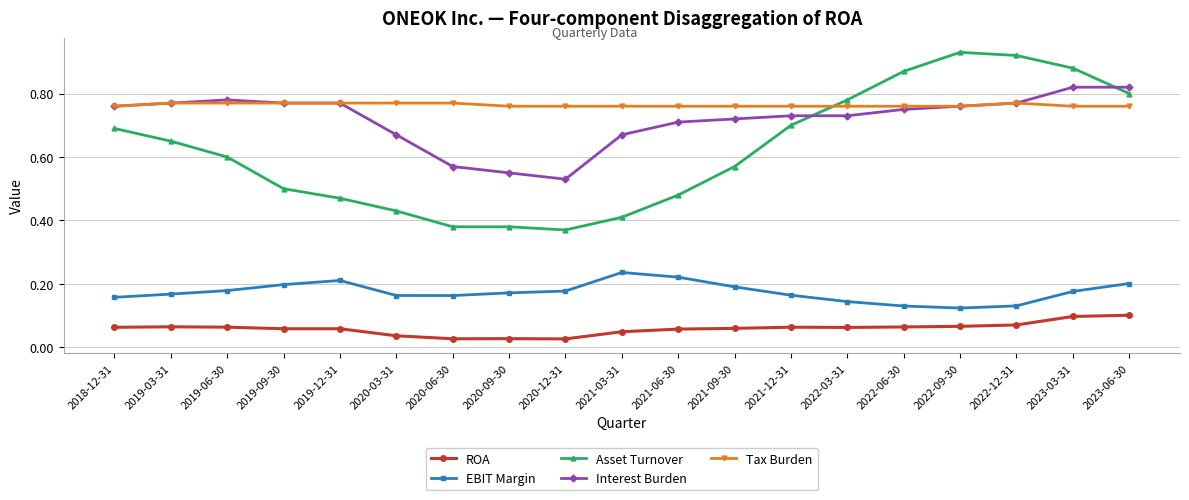

How many series are shown in this chart?

5